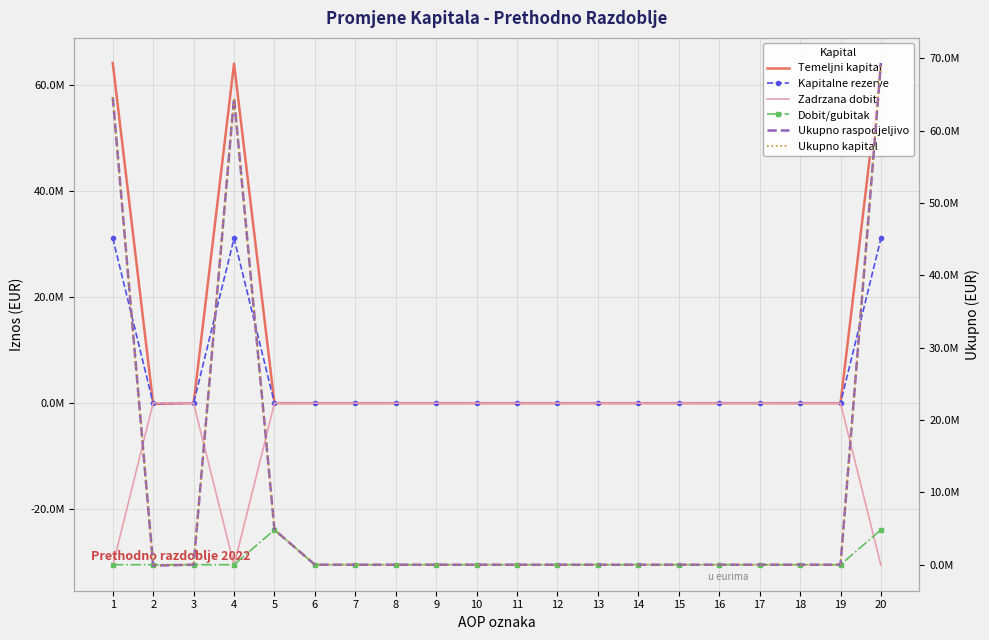

How many times do Kapitalne rezerve and Zadrzana dobit cross each other?

1